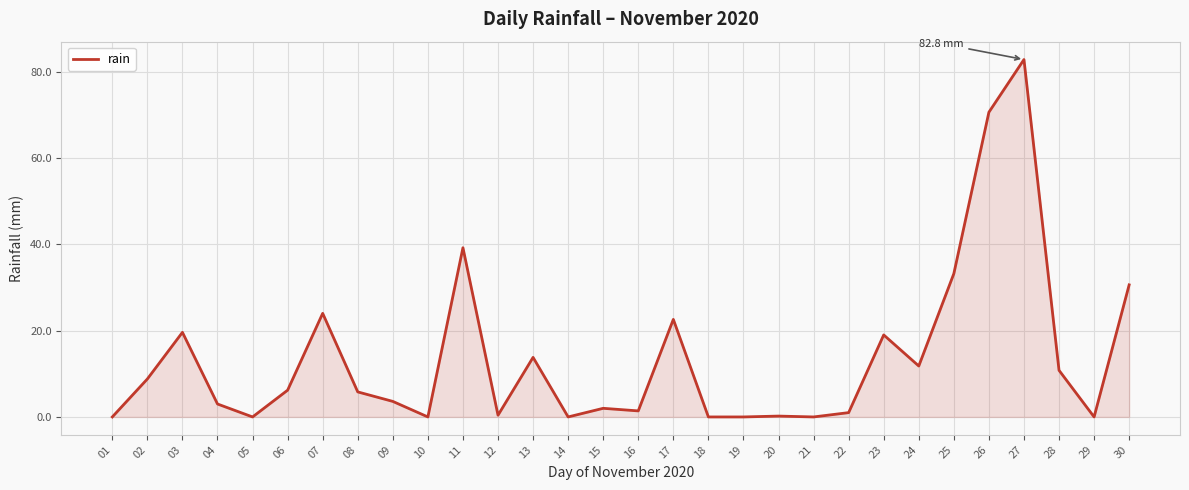

At which label is the value closest to 41?

11